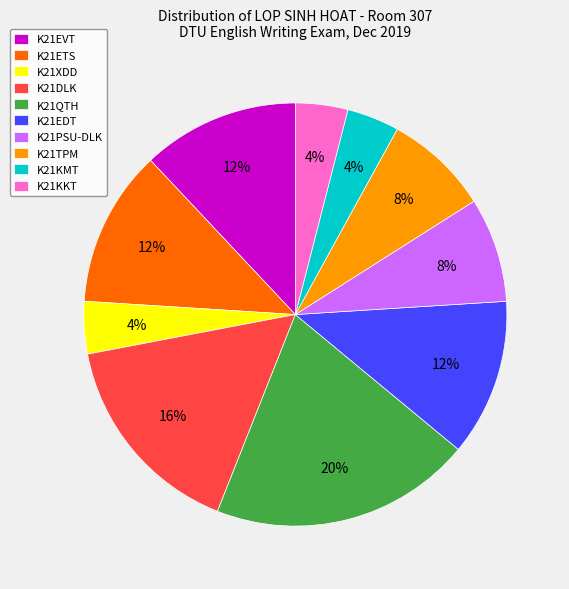

Which category has the biggest portion of the pie?

K21QTH